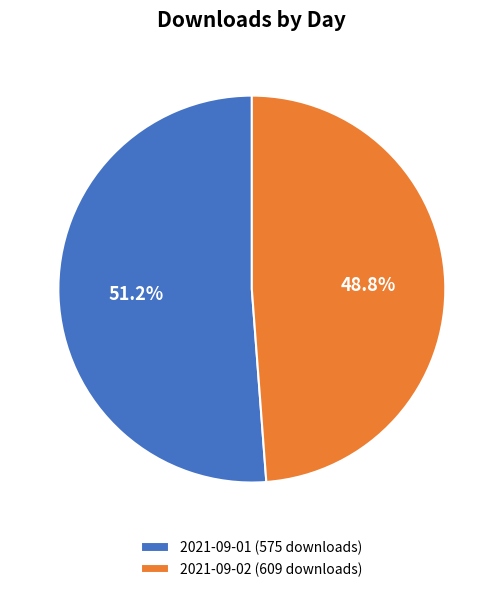

Which has a higher value, 2021-09-01 (575 downloads) or 2021-09-02 (609 downloads)?

2021-09-01 (575 downloads)